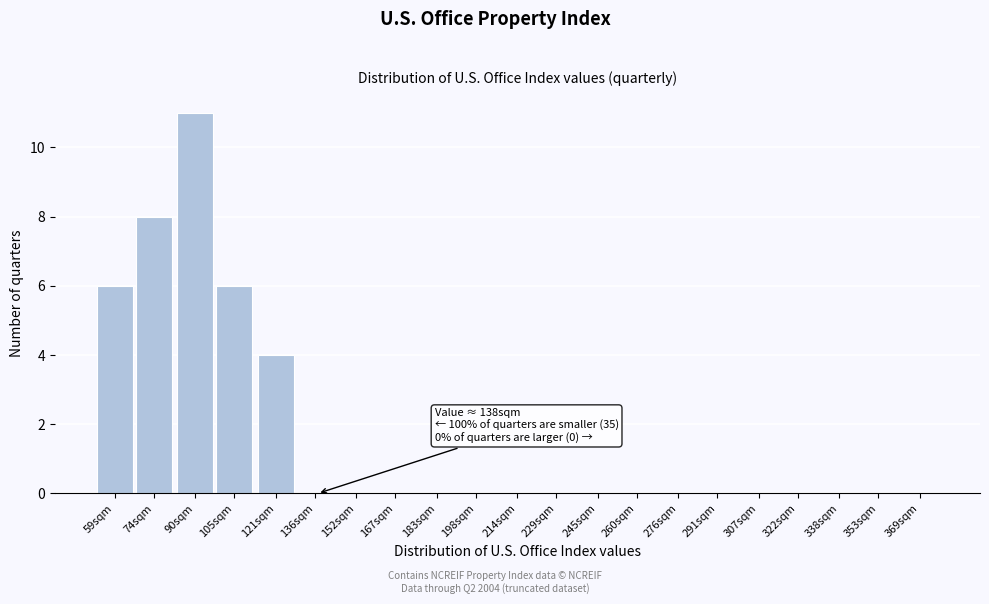

Reading left to right, what are all the values shown in this chart?

59sqm=6	74sqm=8	90sqm=11	105sqm=6	121sqm=4	136sqm=0	152sqm=0	167sqm=0	183sqm=0	198sqm=0	214sqm=0	229sqm=0	245sqm=0	260sqm=0	276sqm=0	291sqm=0	307sqm=0	322sqm=0	338sqm=0	353sqm=0	369sqm=0